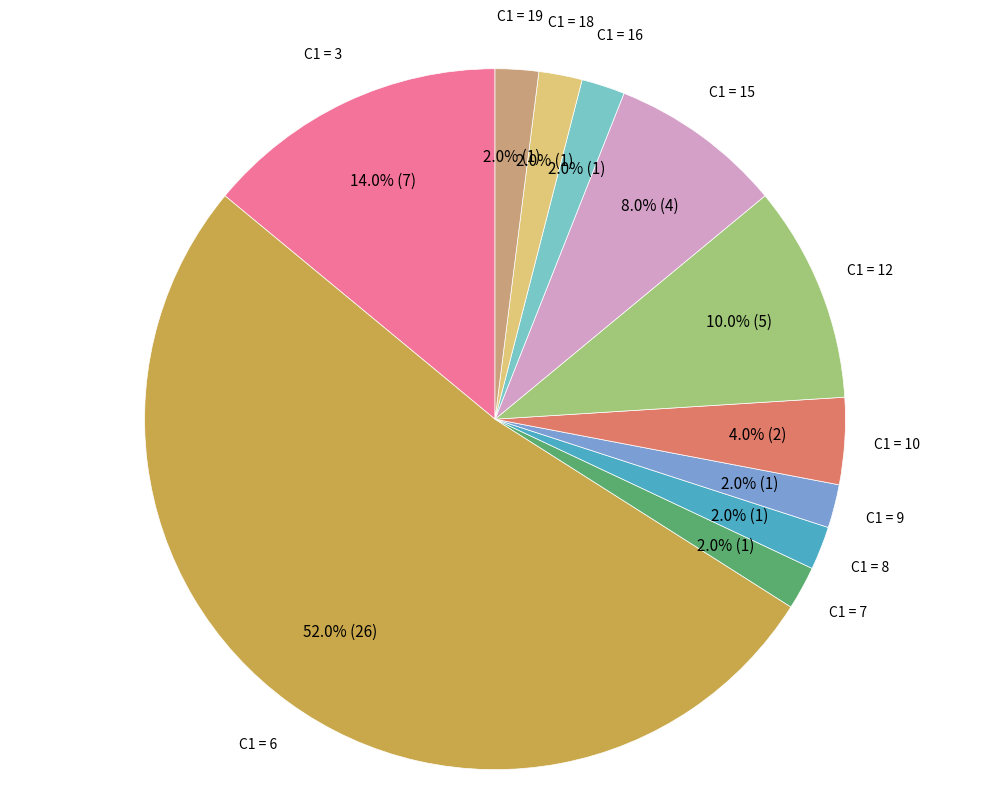

How many segments does this pie chart have?

11